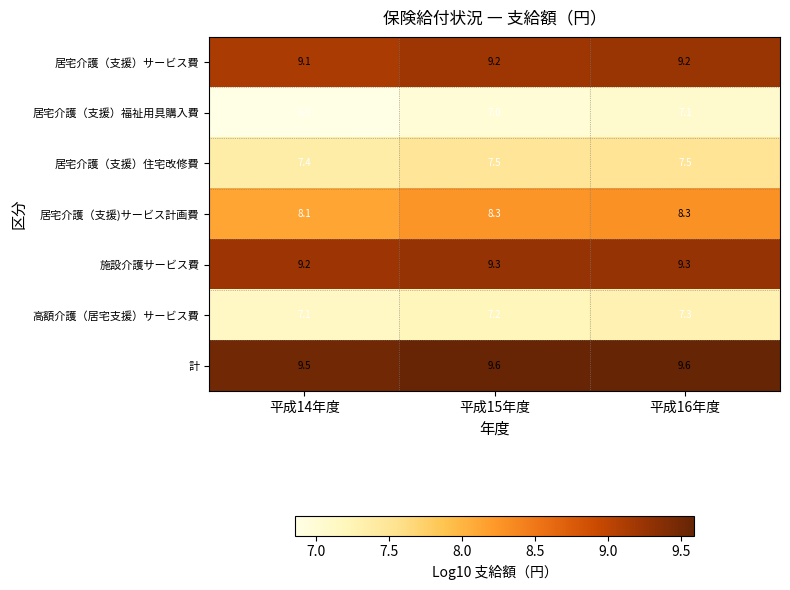

At how many categories does at least one series exceed 8?

3